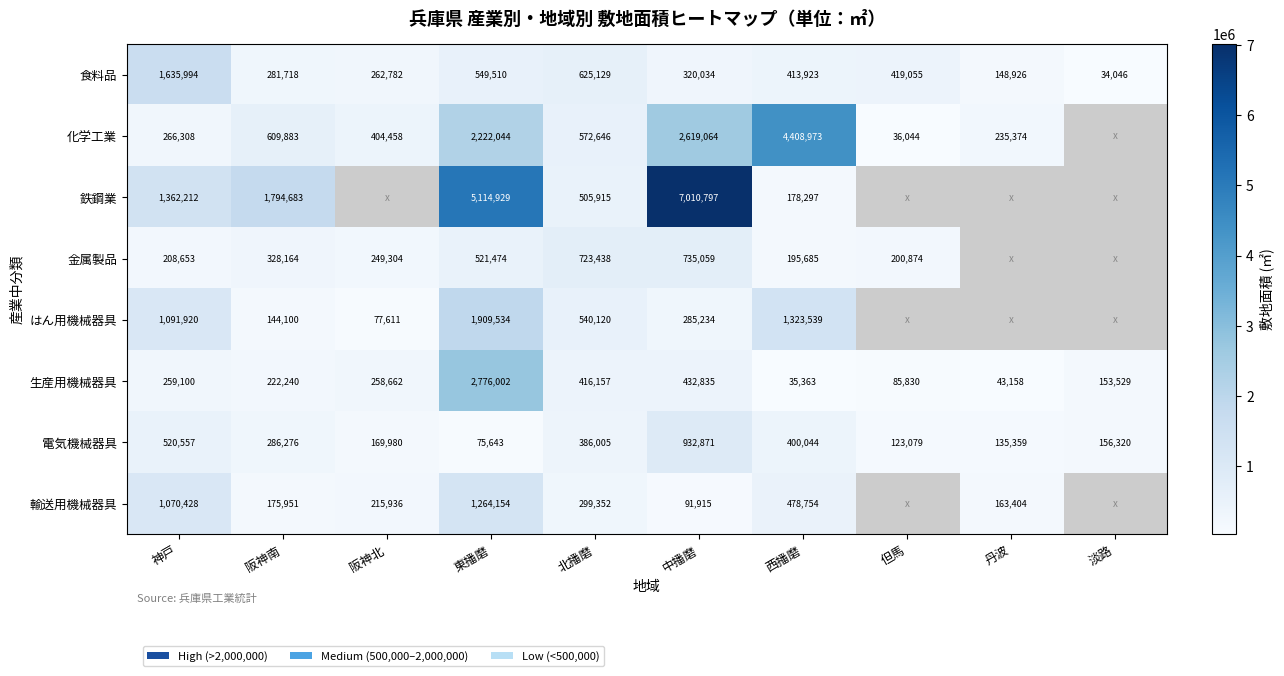

At which label is 生産用機械器具 closest to 1405682?

中播磨